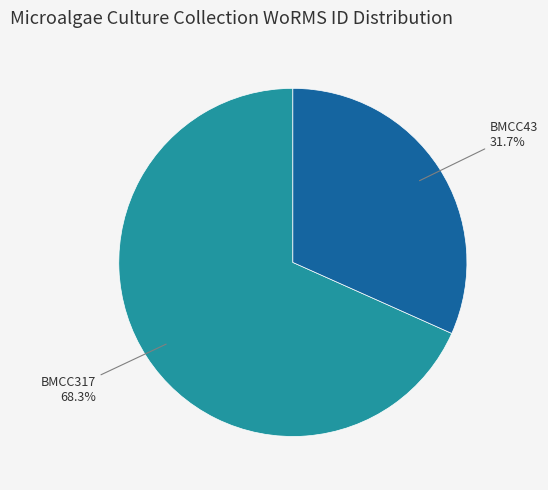

What percentage is the BMCC43 slice, to the nearest percent?

32%